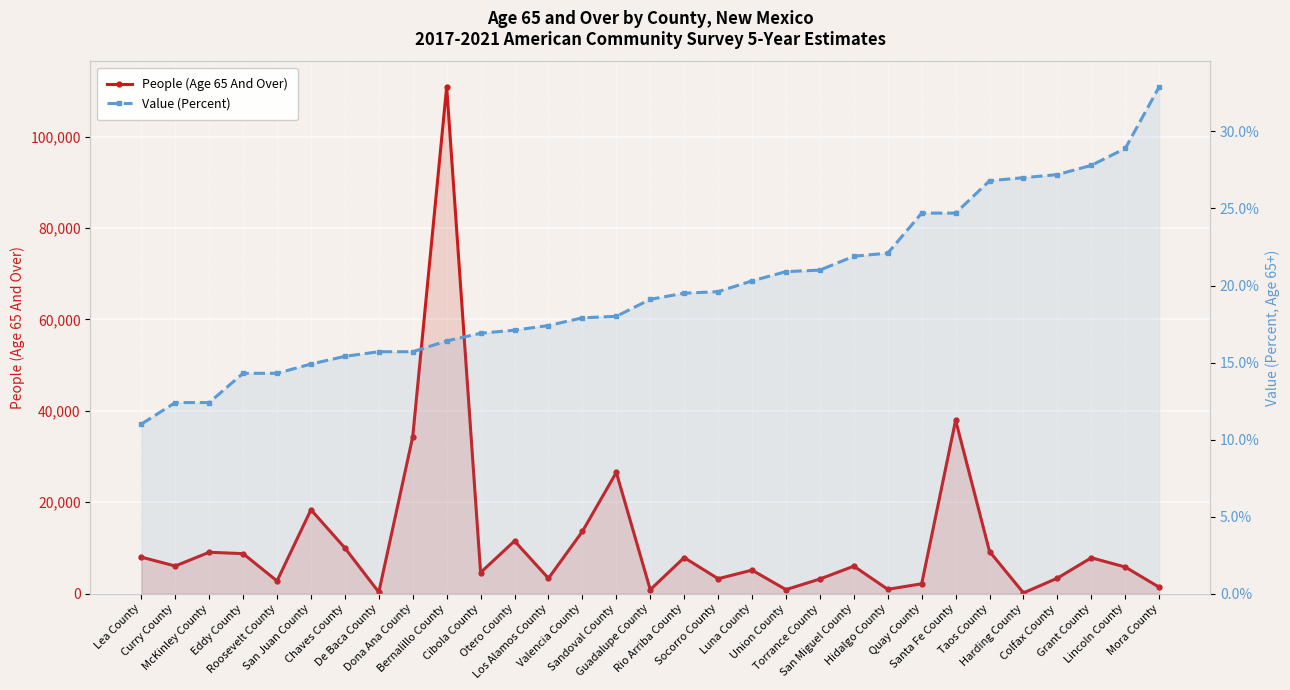

Which series has the largest total across all categories?

People (Age 65 And Over)